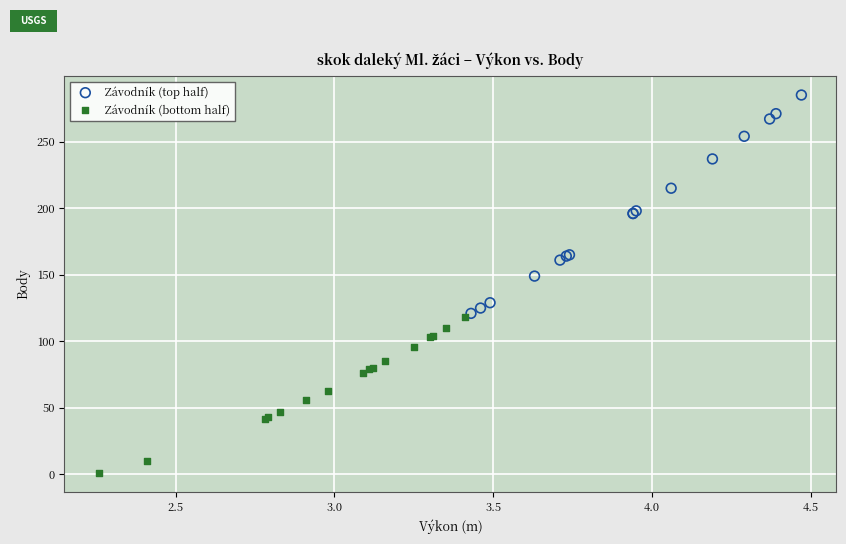

Which series contains the highest Y value?

Závodník (top half)